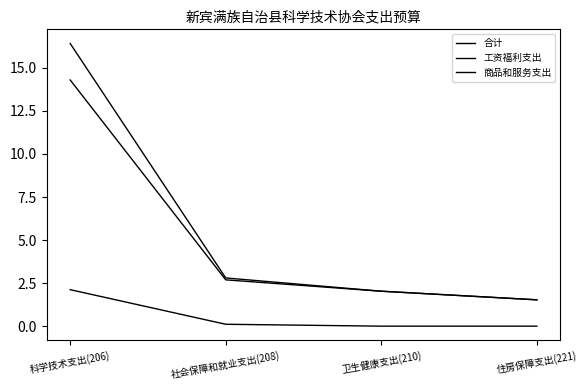

What is the average value of the 合计 series?

5.7